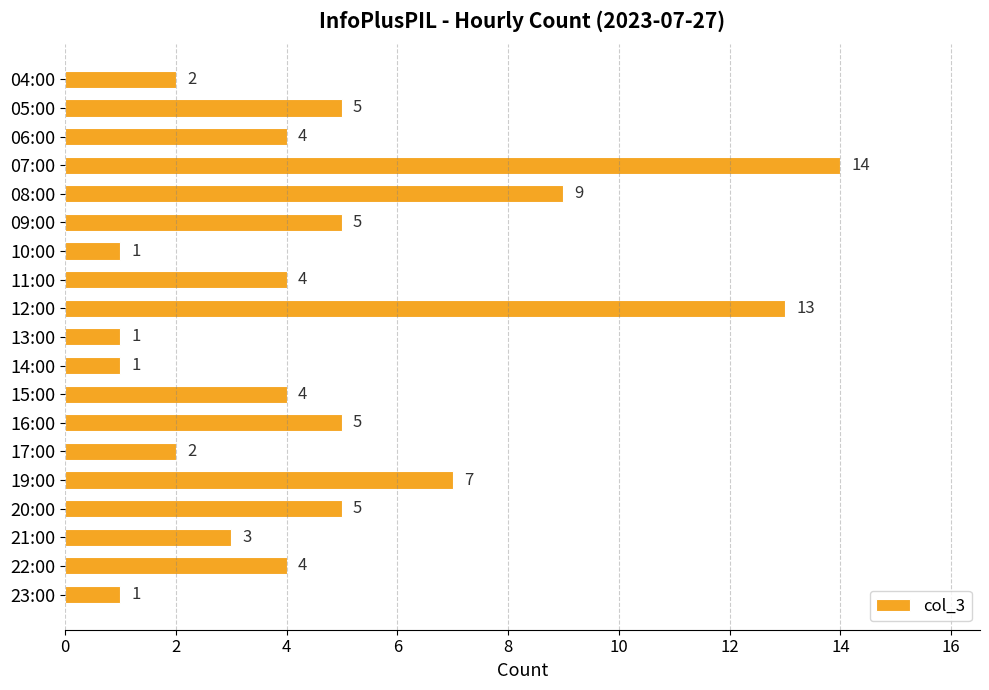

How many bars are there in total?

19